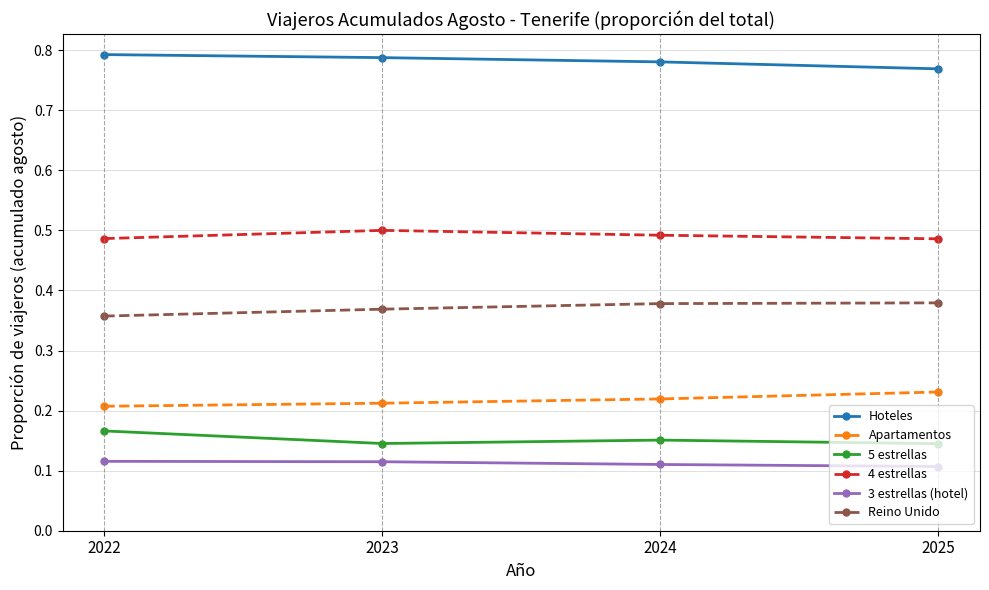

What is the sum of the 4 estrellas values at 2023 and 2024?

1.0